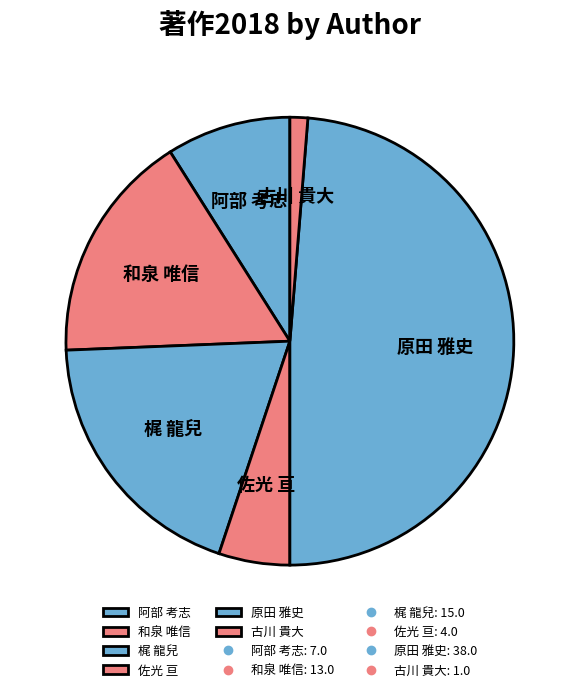

Do 古川 貴大 and 佐光 亘 together represent more than half of the pie?

No